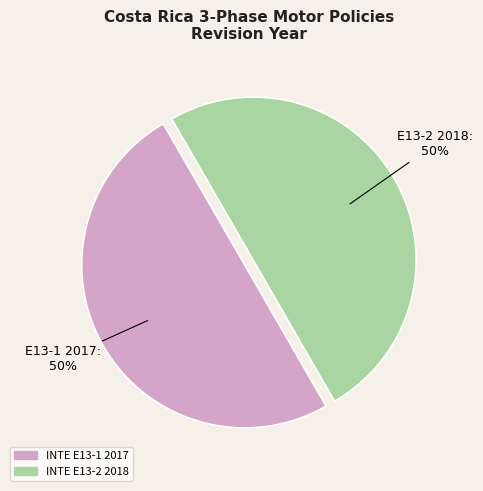

Is it true that INTE E13-1 2017 is 50% of the pie?

True